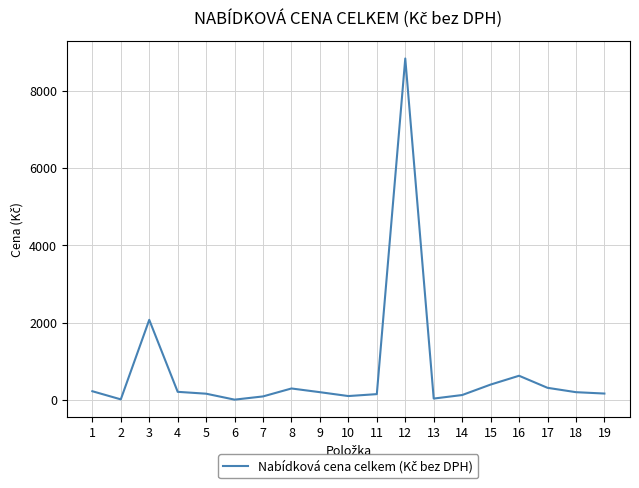

What value does the data have at 14?

121.5